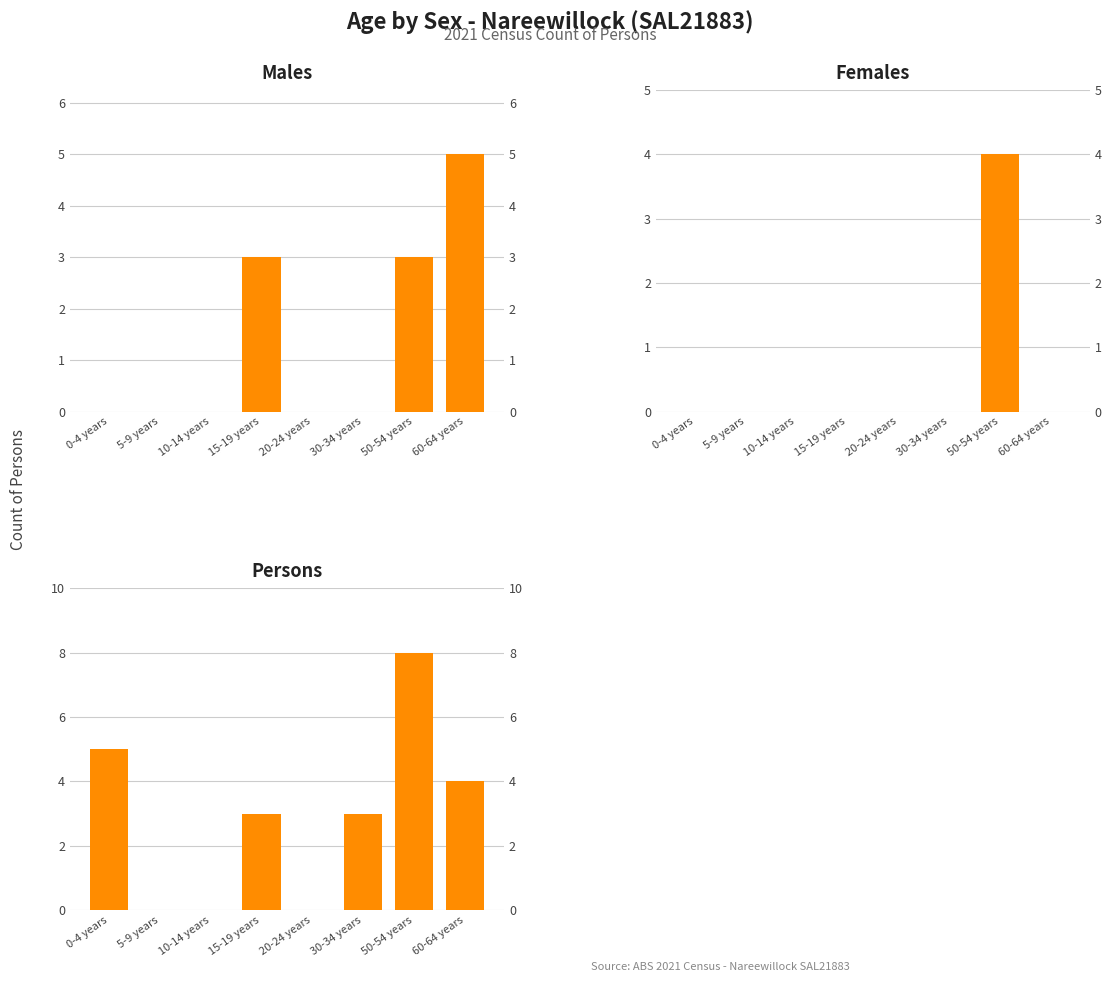

Between 10-14 years and 60-64 years, which is larger?

60-64 years